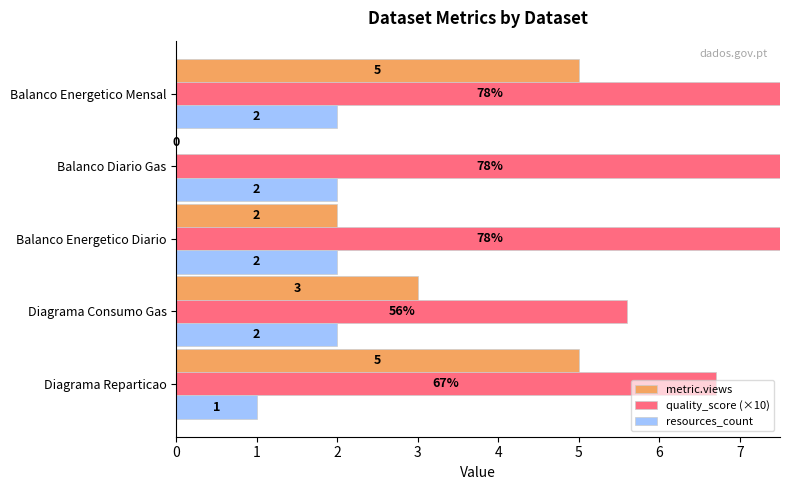

Which series has the largest total across all categories?

quality_score (×10)